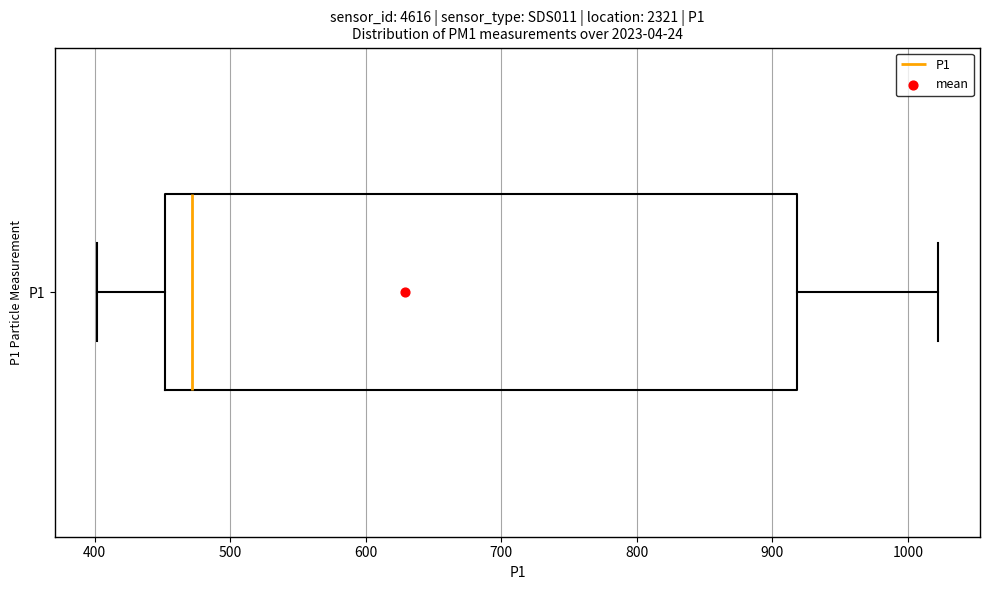

Read this box plot against the x-axis: the position of the median line, the range covered by the box, and the ends of both whiskers. The values are not printed on the chart, so give them approximately, as read against the axis.

median 470, box 450 to 920, whiskers 400 to 1020